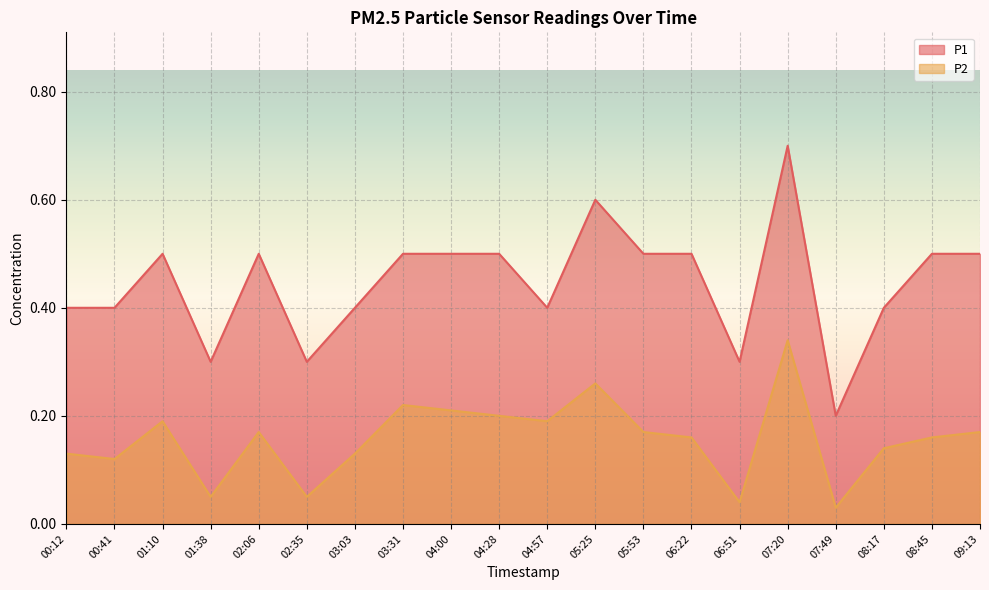

At which category does P1 reach its first local peak?

01:10